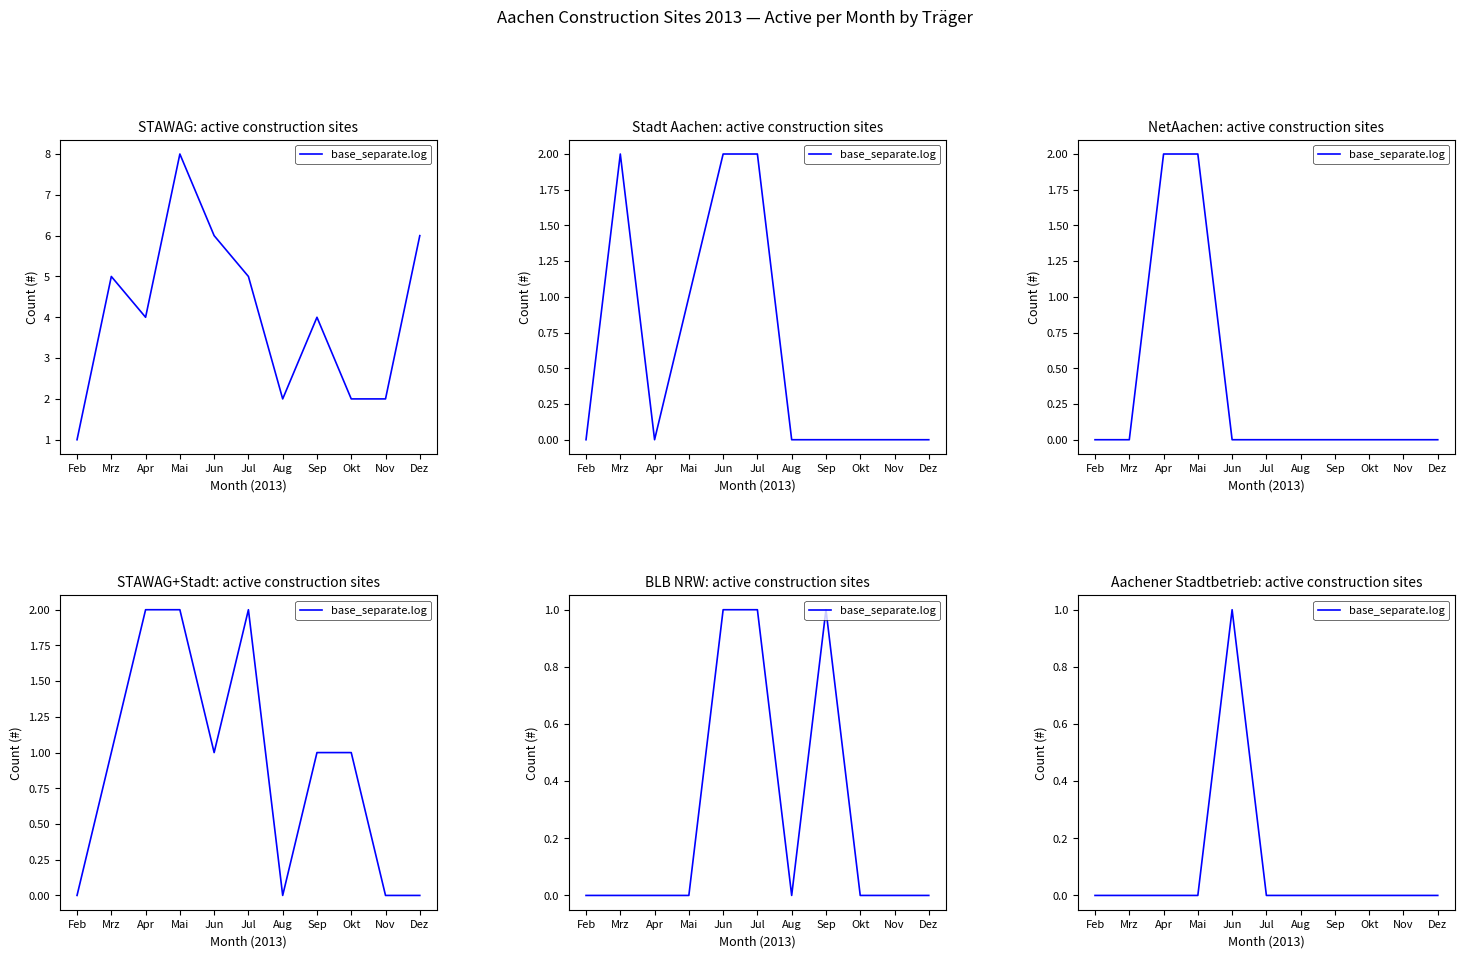

True or false: there are more than 2 points higher than both neighbors.

False